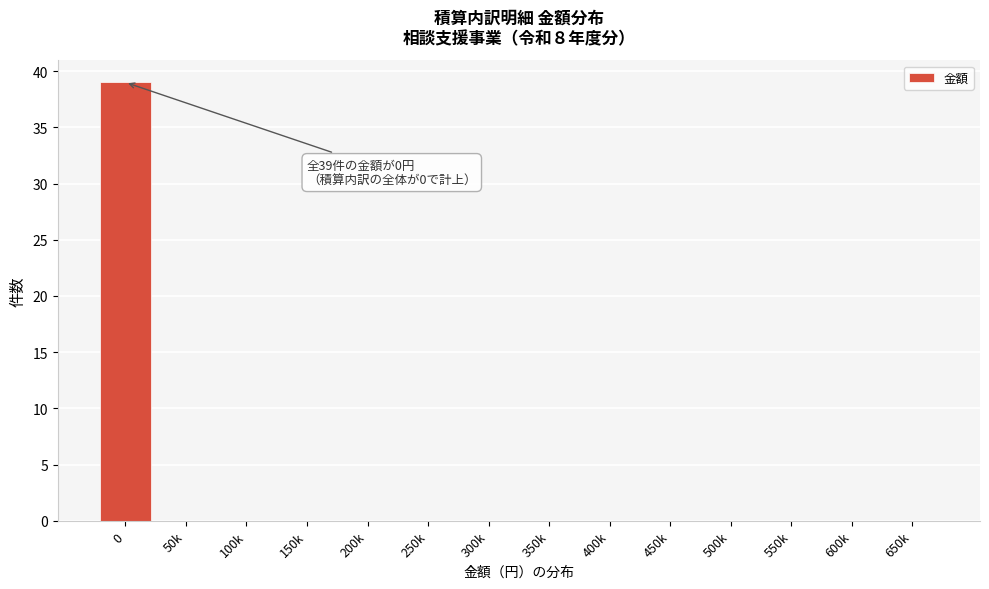

Reading left to right, list all the values displayed in this chart.

0=39	50k=0	100k=0	150k=0	200k=0	250k=0	300k=0	350k=0	400k=0	450k=0	500k=0	550k=0	600k=0	650k=0